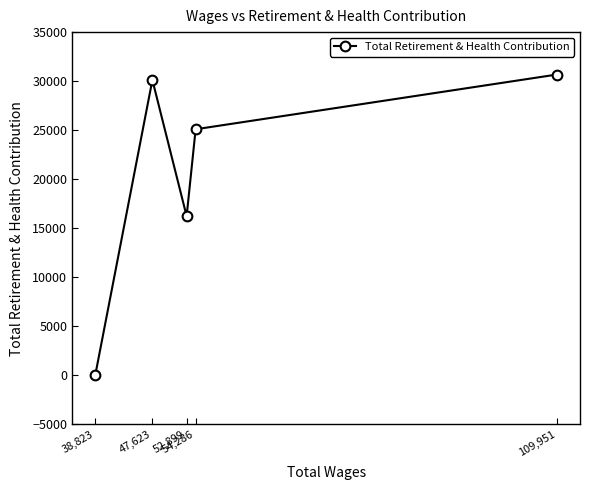

List the labels in order of value, smallest first.

38,823, 52,899, 54,286, 47,623, 109,951